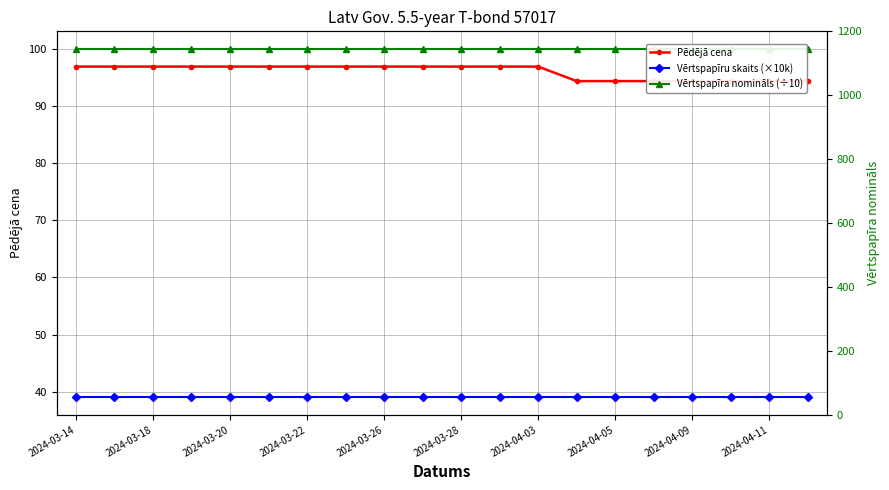

Is it true that Vērtspapīru skaits (×10k) equals 39.0 at 13?

True